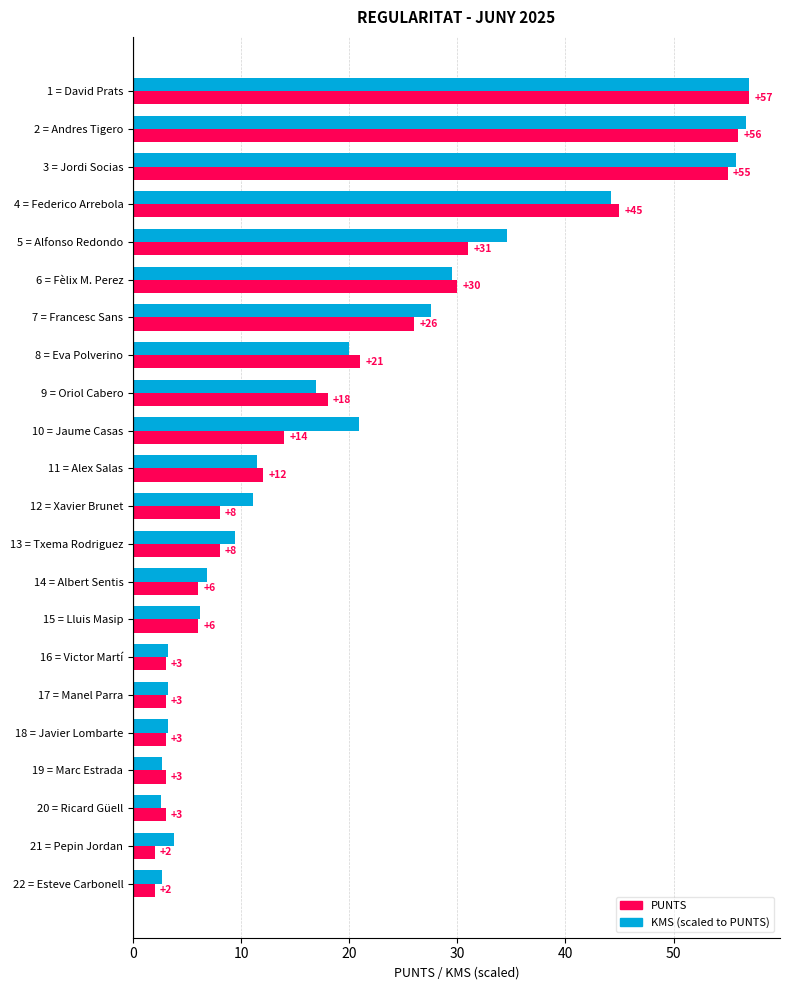

At which category is the sum across all series the highest?

1 = David Prats